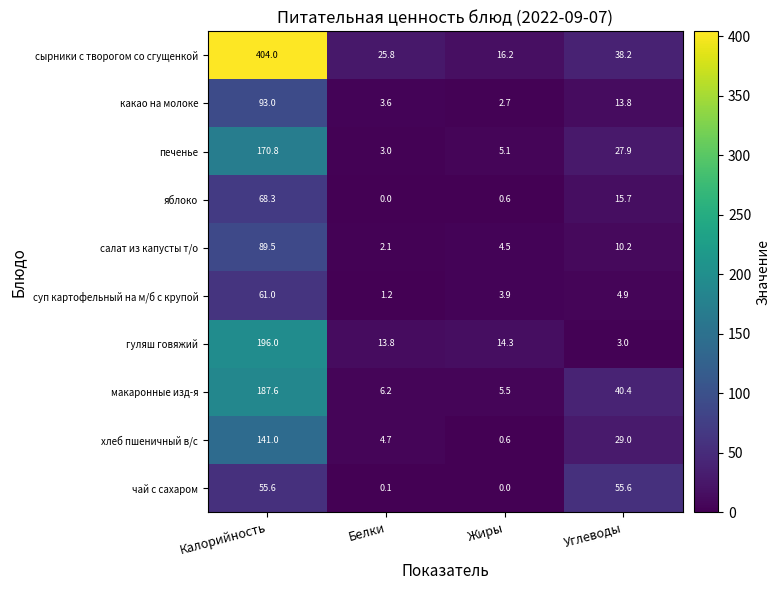

Which series has the largest total across all categories?

сырники с творогом со сгущенкой